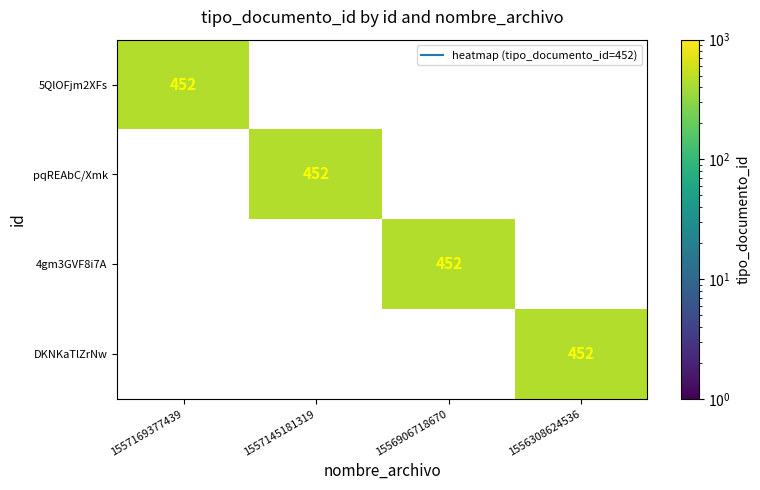

Is it true that pqREAbC/Xmk equals 0 at 1557169377439?

True